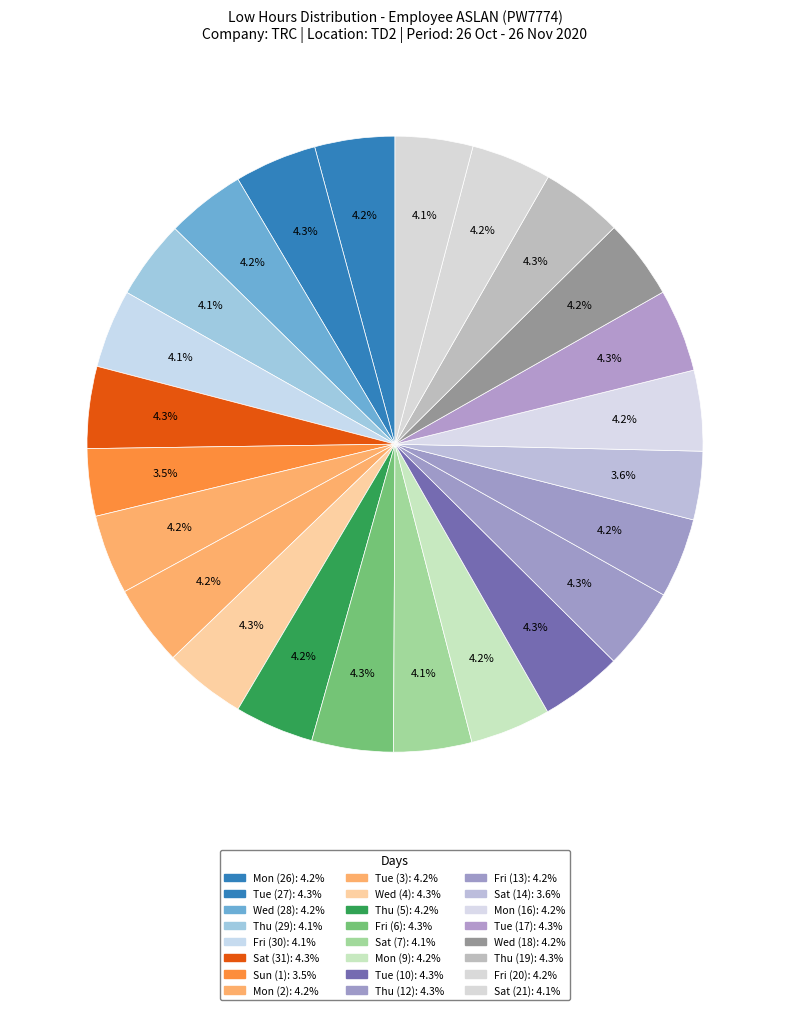

Which has a higher value, Tue (3) or Sat (7)?

Tue (3)